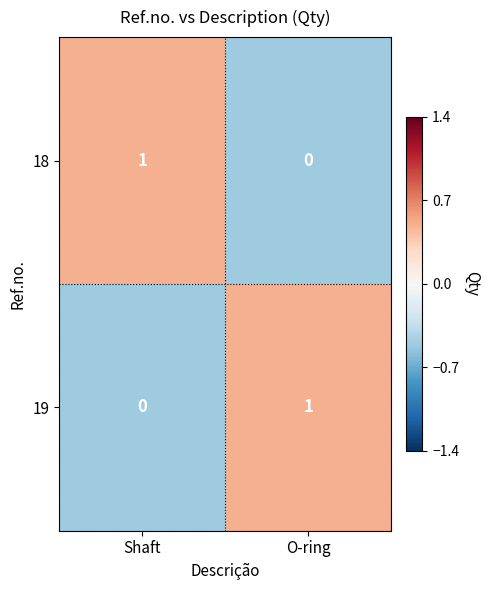

At how many categories does at least one series exceed 0?

2